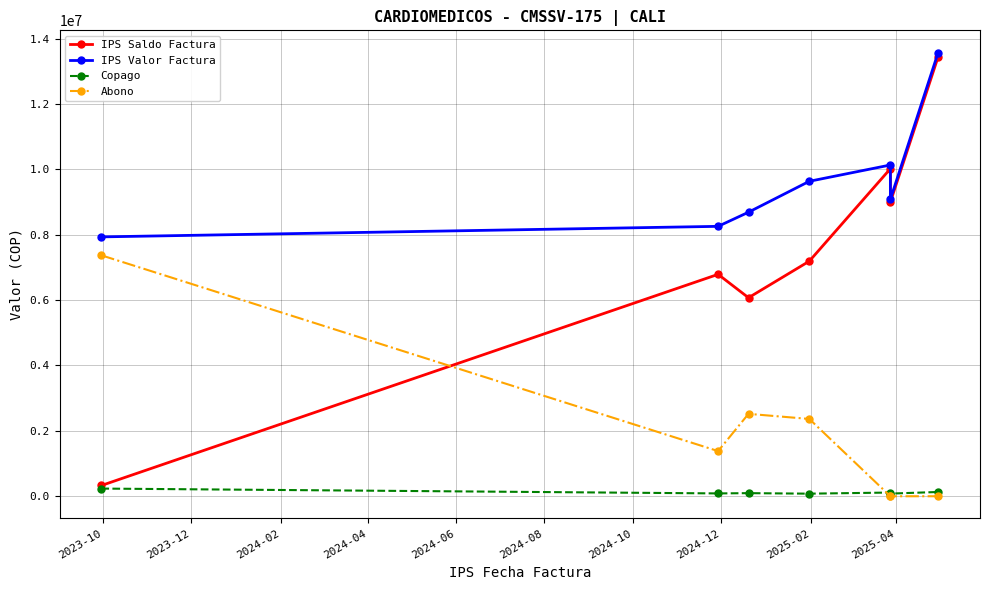

How many lines are shown in the chart?

4